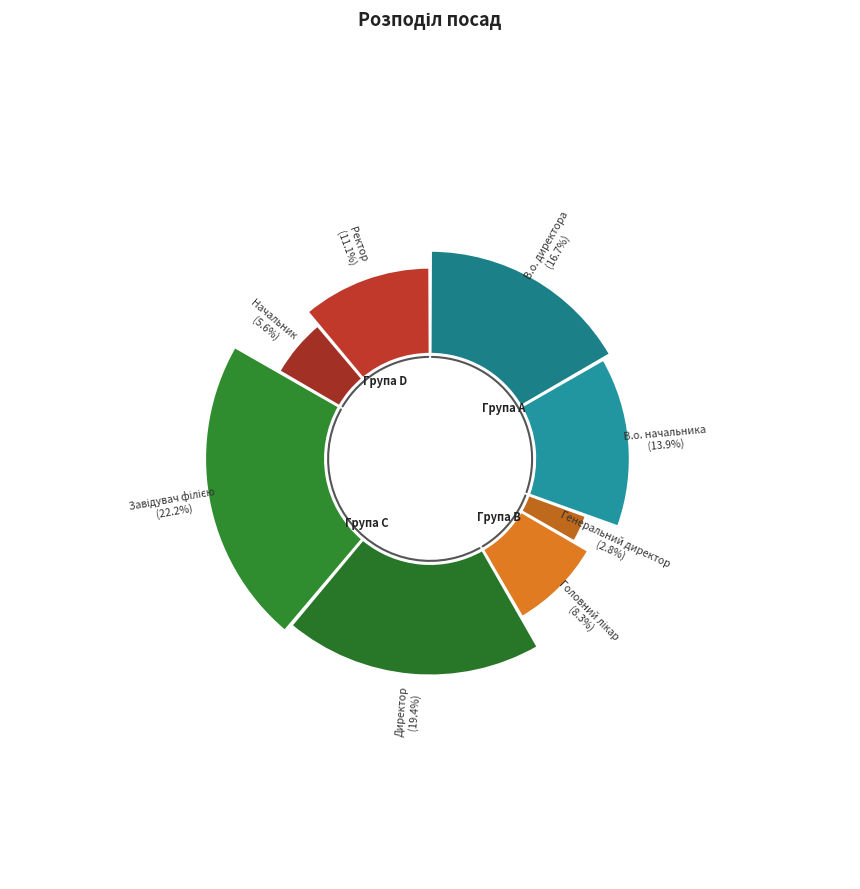

Do Генеральний директор and Ректор together represent more than half of the pie?

No